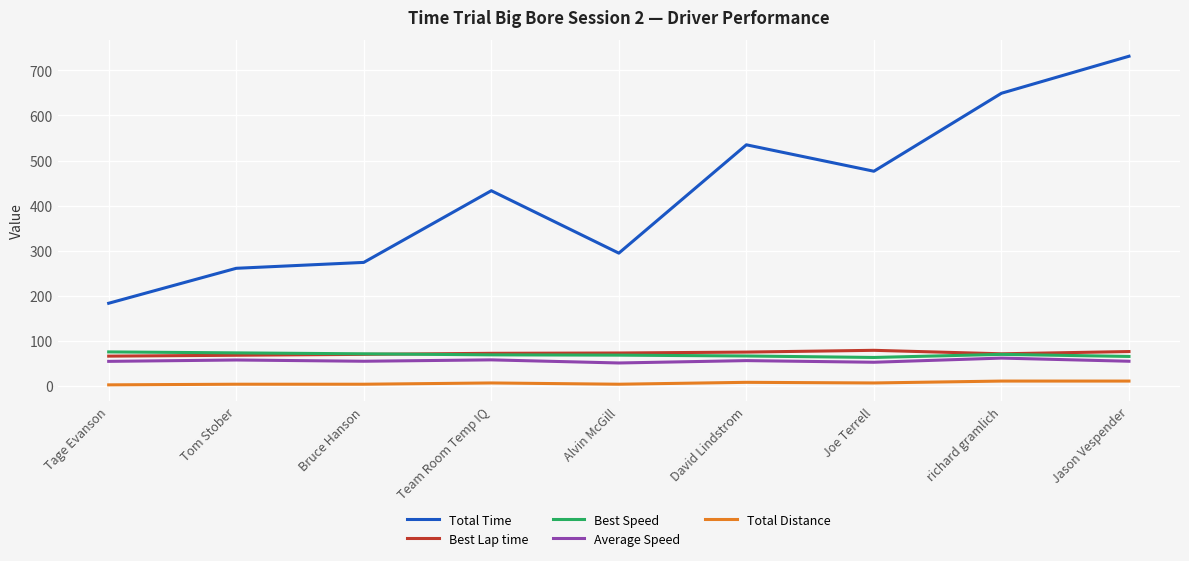

What is the average value of the Best Speed series?

69.5